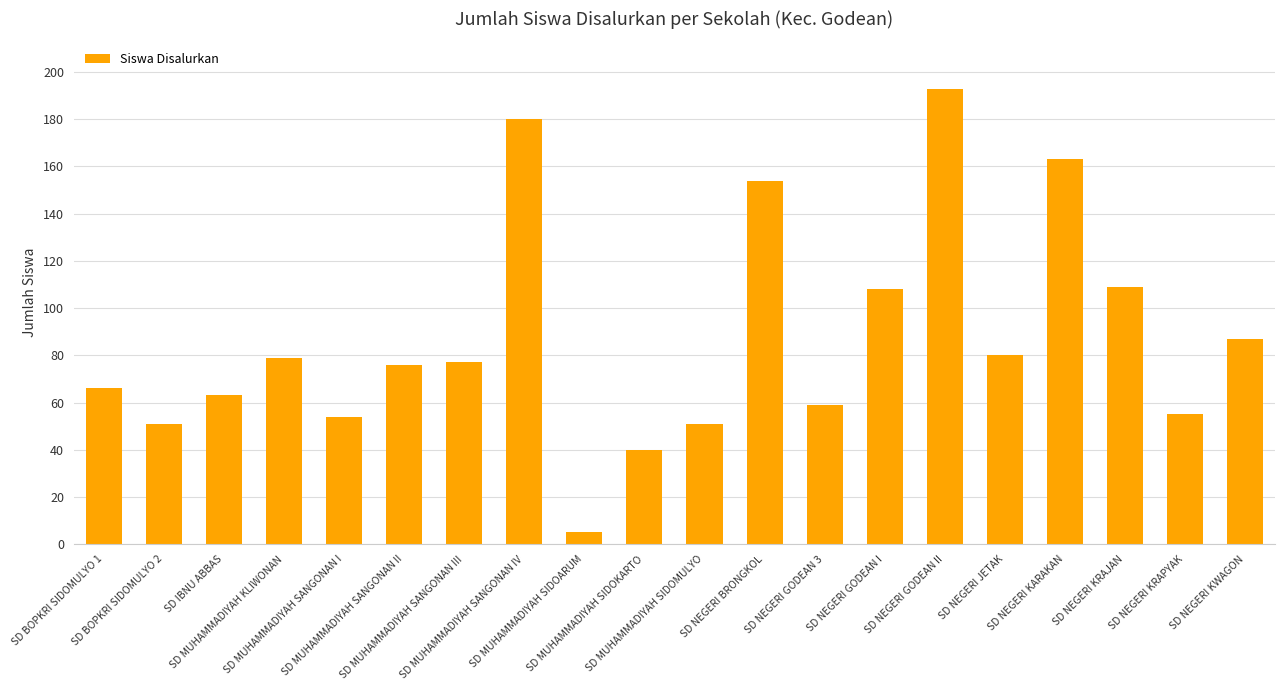

What is the change in value from SD IBNU ABBAS to SD NEGERI GODEAN I?

+45